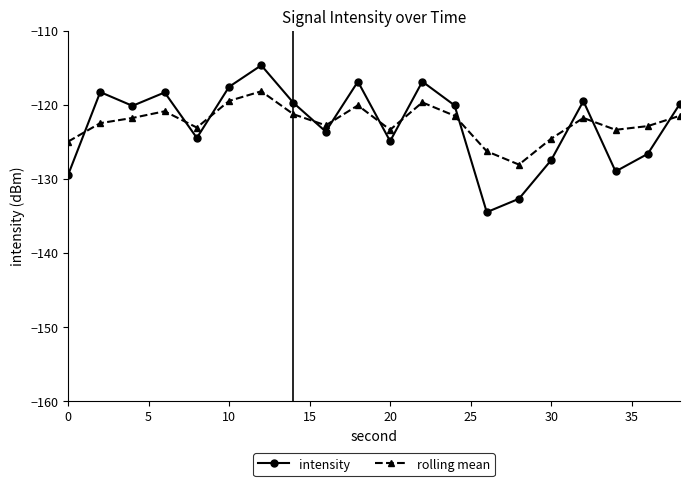

Which series has the largest range (max minus min)?

intensity